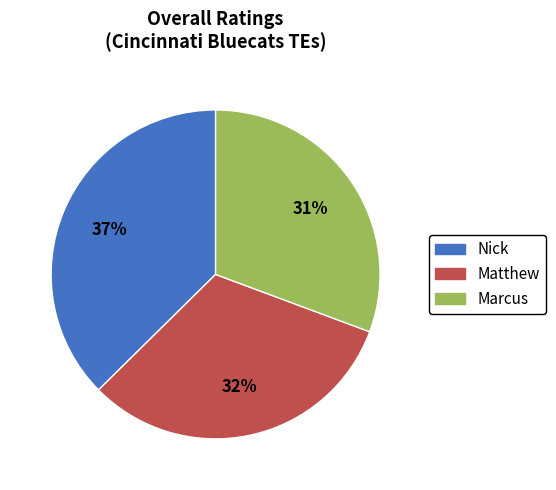

To the nearest percent, what is the difference between the Nick and Matthew slice percentages?

5%